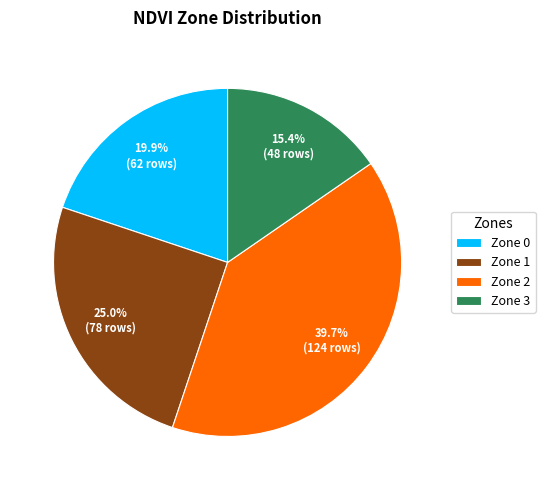

Do Zone 1 and Zone 0 together represent more than half of the pie?

No